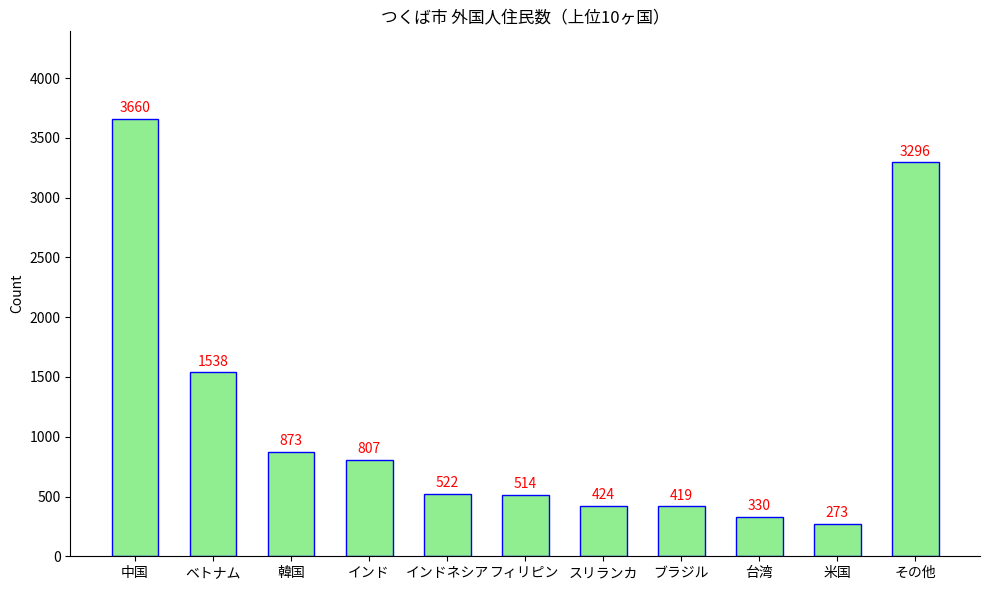

What is the difference between the second highest and minimum values?

3023